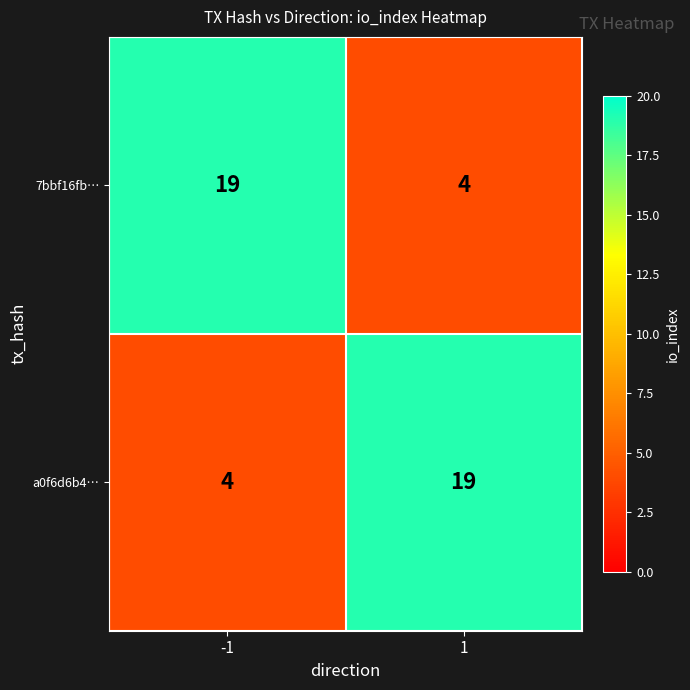

Is it true that 7bbf16fb… equals 2 at 1?

False